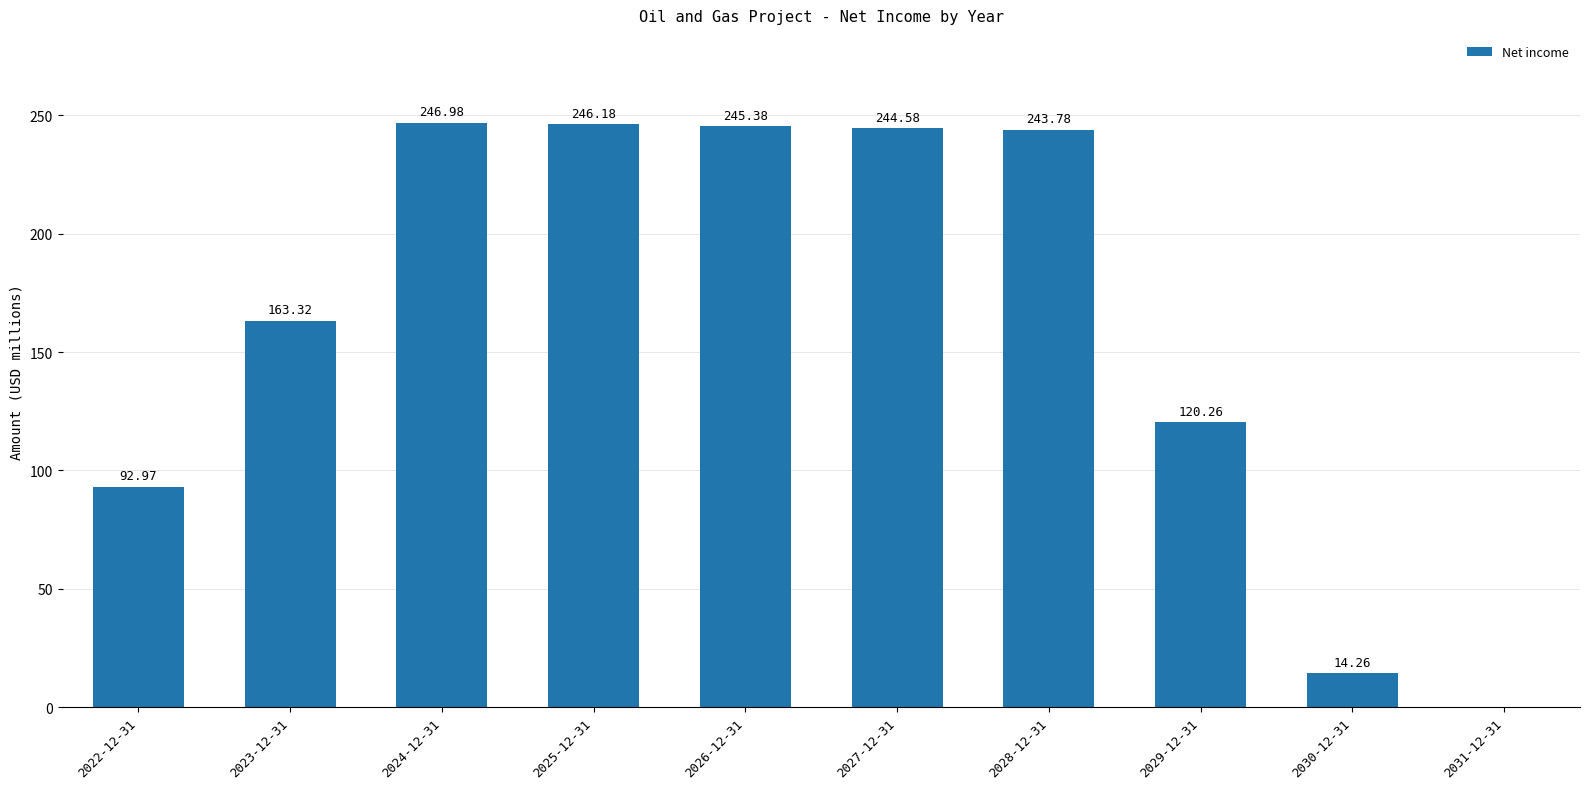

What is the sum of the values at 2022-12-31 and 2027-12-31?

337.6